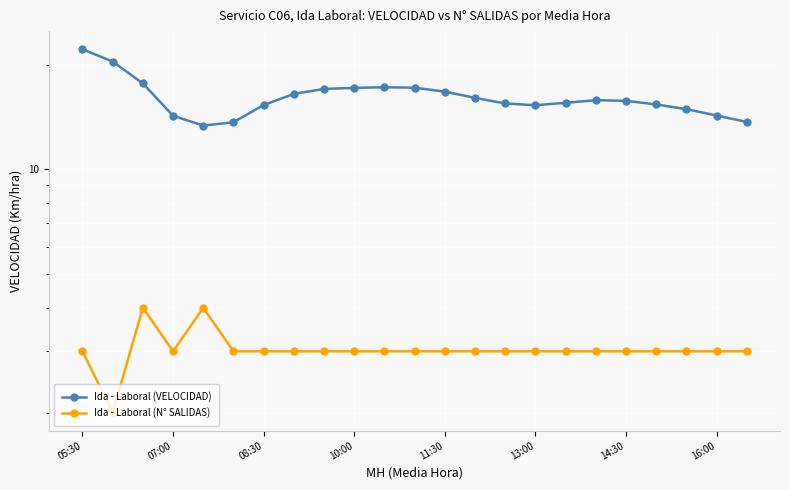

Which category has the highest value in the Ida - Laboral (VELOCIDAD) series?

05:30